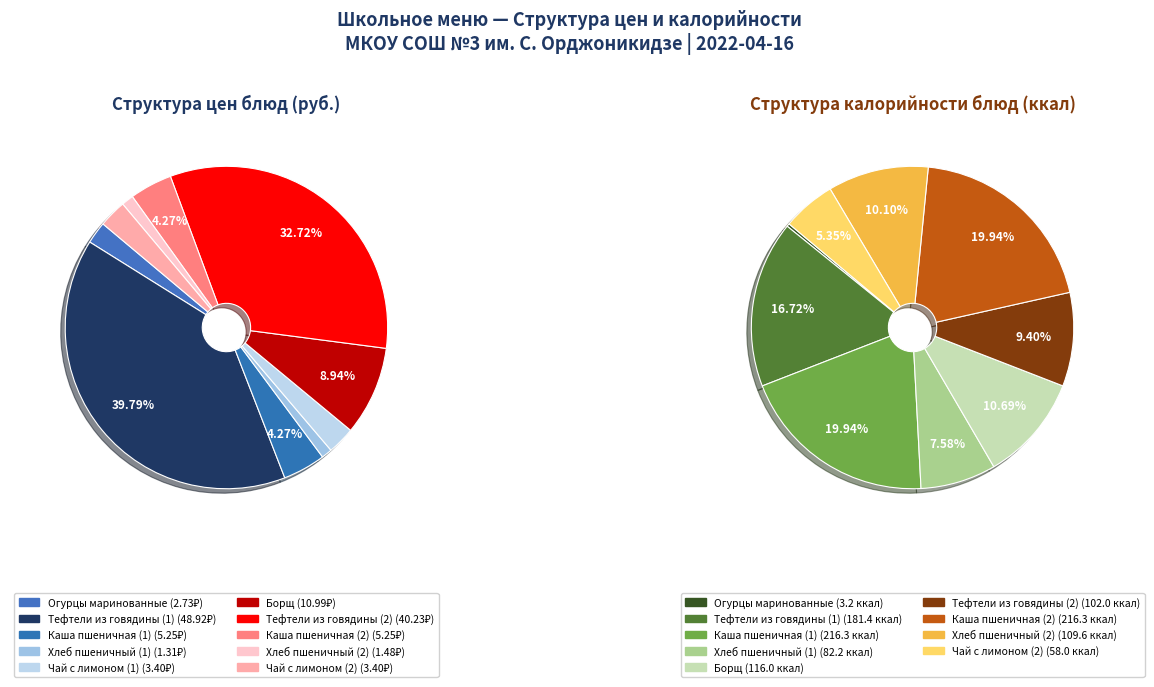

Does any single category account for the majority?

No